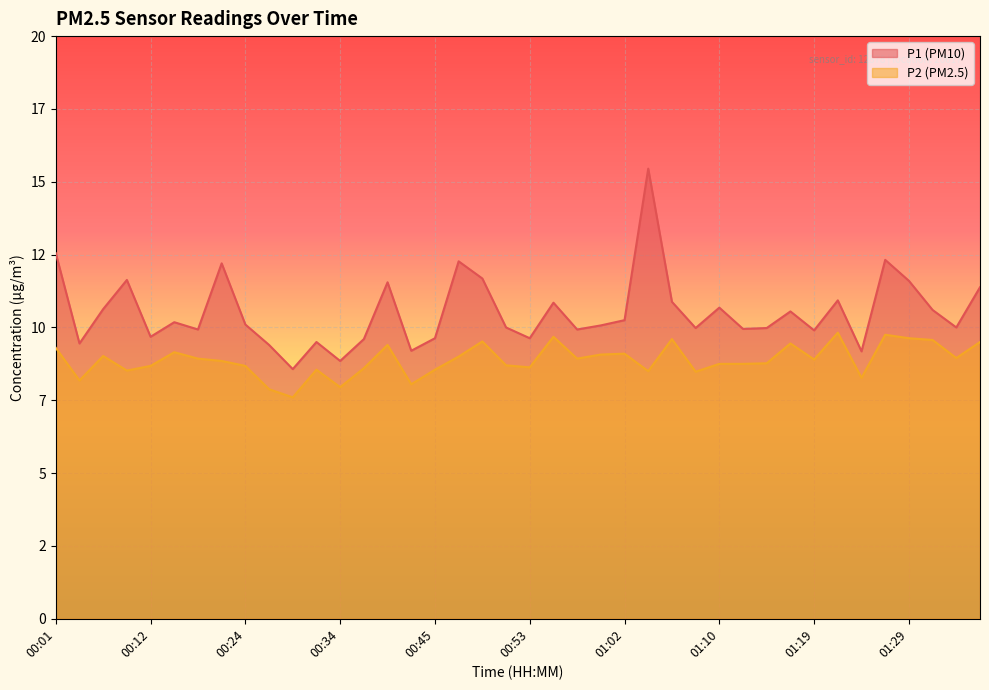

List the series in order of their peak value, lowest first.

P2, P1